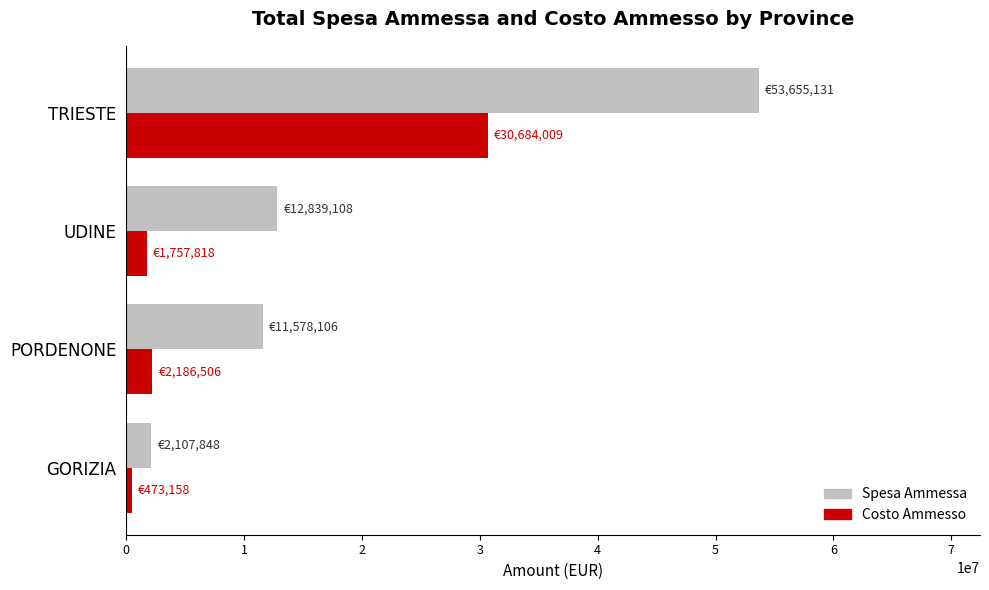

At which category is the sum across all series the highest?

TRIESTE